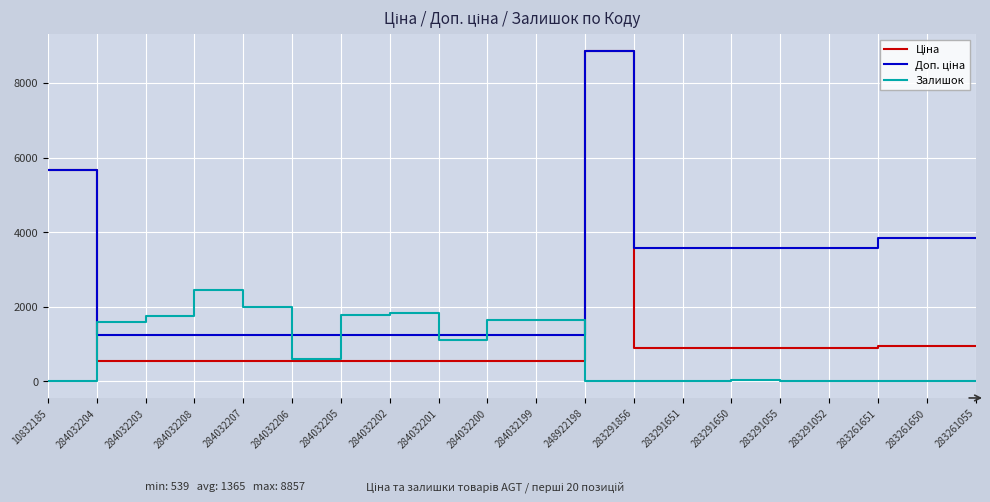

At which category does the chart reach its peak across all series?

248922198